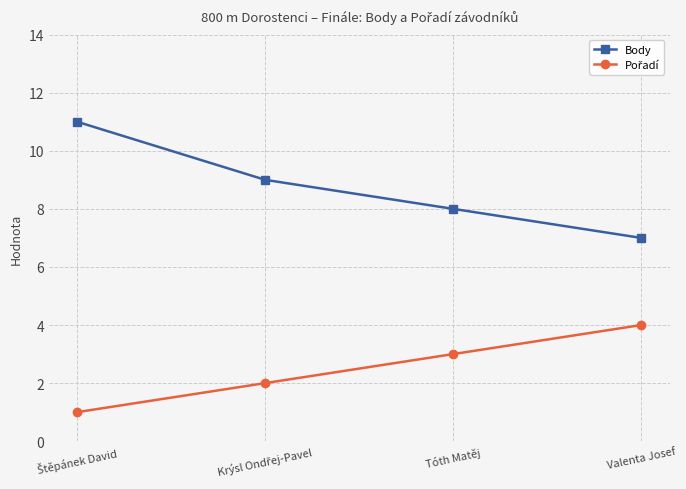

How many categories are shown in the chart?

4